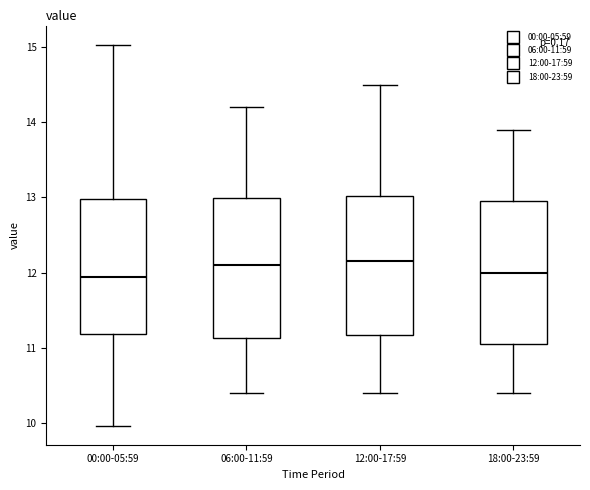

Reading left to right, transcribe this box plot: for each box, give where its median line is, the range the box spans, and where its two whiskers end, as read against the y-axis. The values are not printed on the chart, so give them approximately, as read against the axis.

00:00-05:59: median 12.0, box 11.2 to 13.0, whiskers 10.0 to 15.0
06:00-11:59: median 12.1, box 11.1 to 13.0, whiskers 10.4 to 14.2
12:00-17:59: median 12.2, box 11.2 to 13.0, whiskers 10.4 to 14.5
18:00-23:59: median 12.0, box 11.1 to 13.0, whiskers 10.4 to 13.9